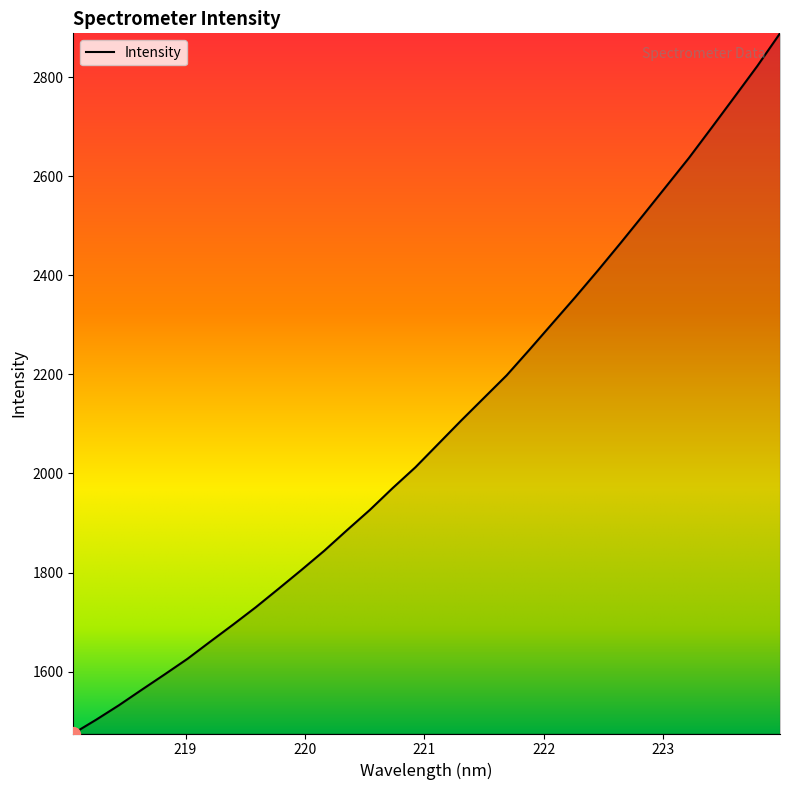

True or false: there are more than 0 points higher than both neighbors.

False